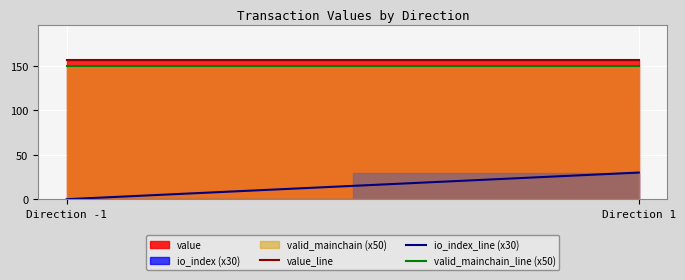

Reading left to right, what are all the values shown in this chart?

value_line: Direction -1=157.2	Direction 1=157.2
io_index_line (x30): Direction -1=0.0	Direction 1=30.0
valid_mainchain_line (x50): Direction -1=150.0	Direction 1=150.0